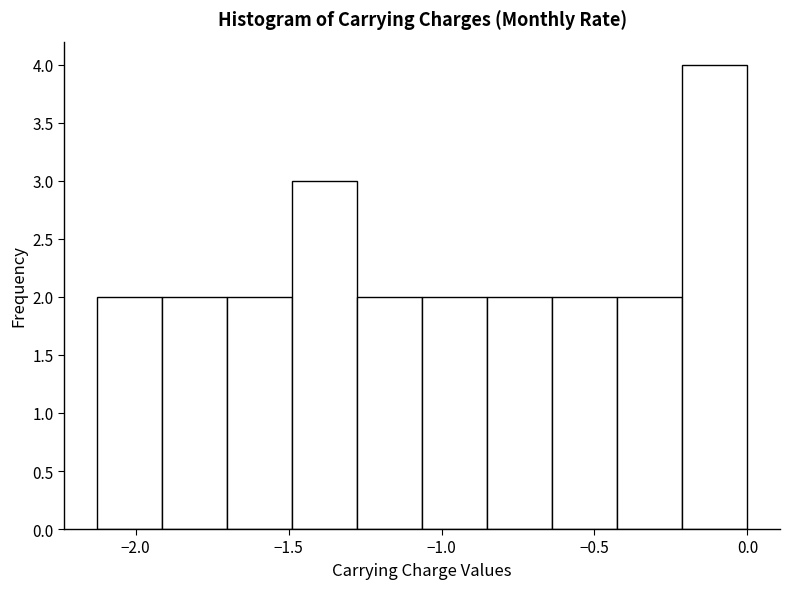

Reading left to right, list every bar in this chart as the range it spans on the x-axis followed by its height. Neither the bar edges nor the heights are printed on the chart, so give them approximately, as read against the axes.

-2.15 to -1.90: 2
-1.90 to -1.70: 2
-1.70 to -1.50: 2
-1.50 to -1.30: 3
-1.30 to -1.05: 2
-1.05 to -0.85: 2
-0.85 to -0.65: 2
-0.65 to -0.45: 2
-0.45 to -0.20: 2
-0.20 to 0.00: 4